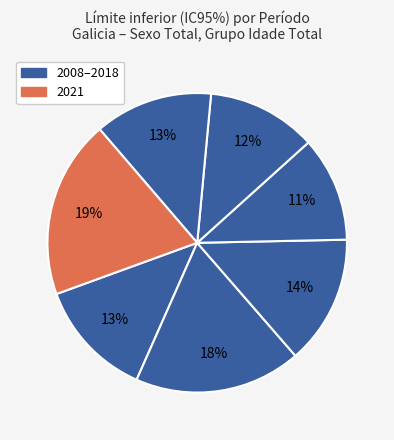

To the nearest percent, what is the difference between the largest and smallest slice percentages?

8%